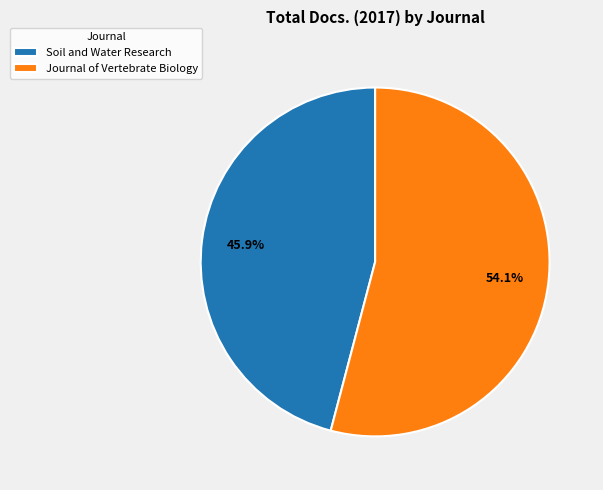

Does Journal of Vertebrate Biology represent more than half of the total?

Yes